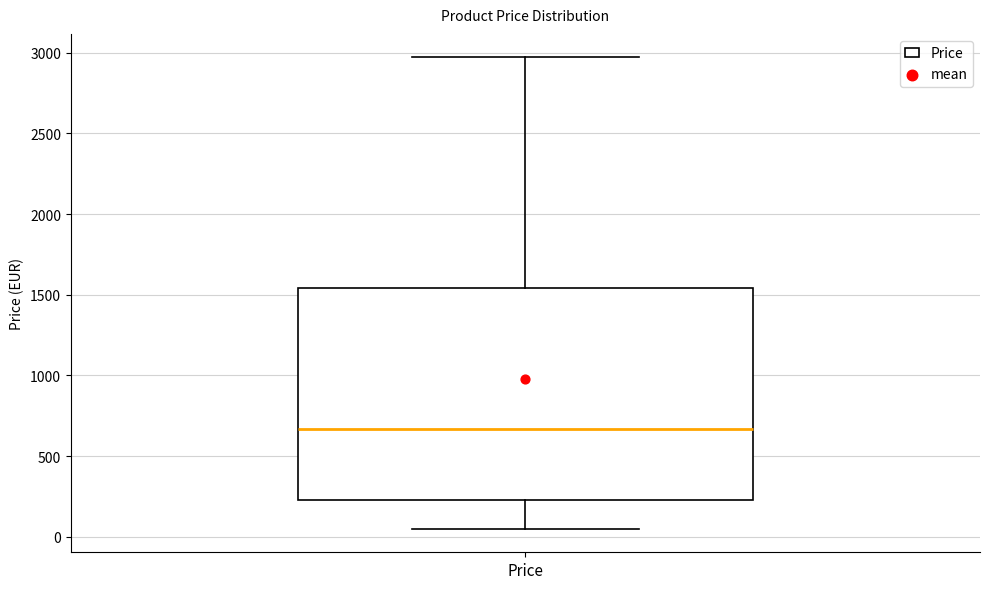

Where does the upper whisker of the box for Price end on the y-axis? The values are not printed on the chart, so give them approximately, as read against the axis.

2950